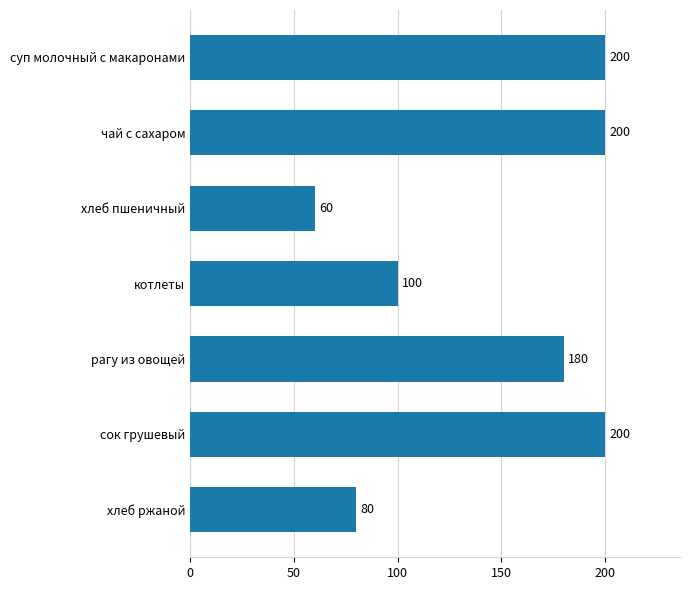

How many values are below 180?

3